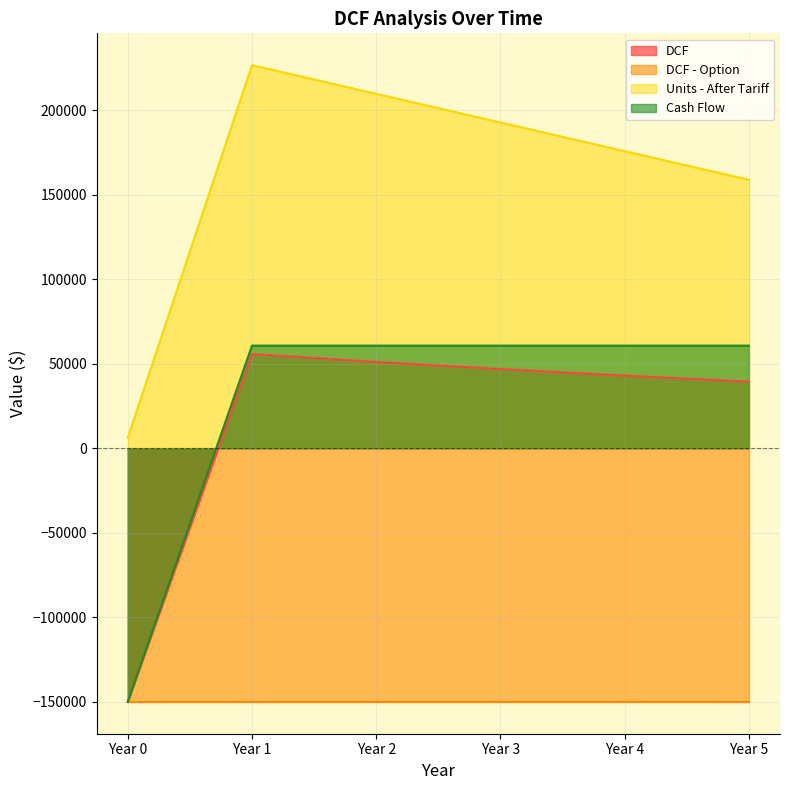

Is the value of Cash Flow at Year 2 greater than the value of Units - After Tariff at Year 5?

No